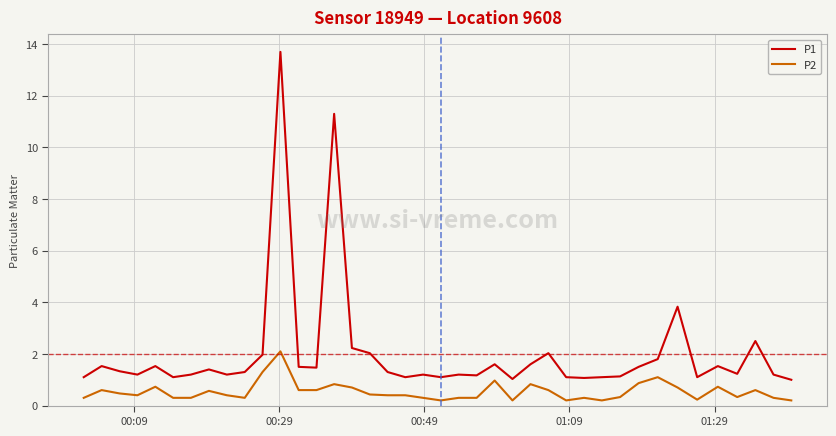

True or false: P2 and P1 cross at least once.

False